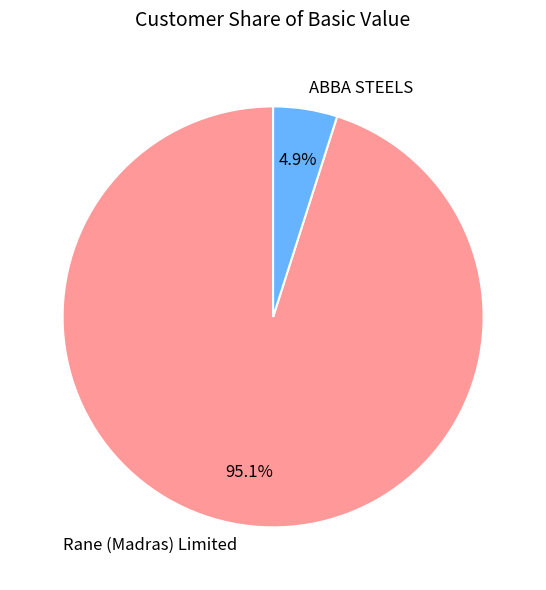

To the nearest percent, what is the combined percentage of Rane (Madras) Limited and ABBA STEELS?

100%